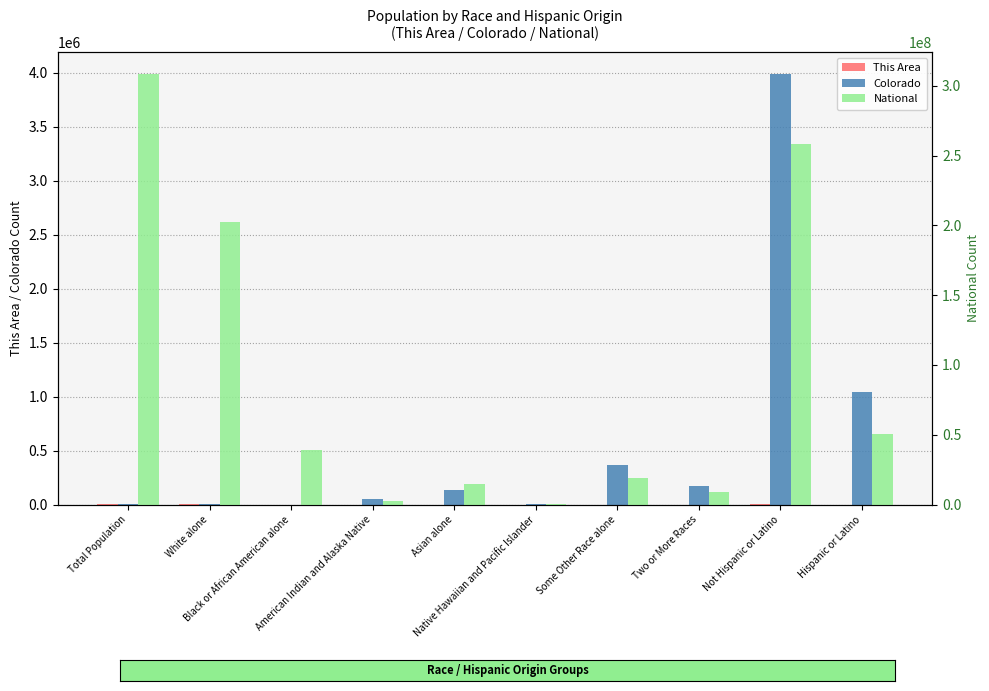

What is the difference between the maximum and second lowest values in the Colorado series?

3986420